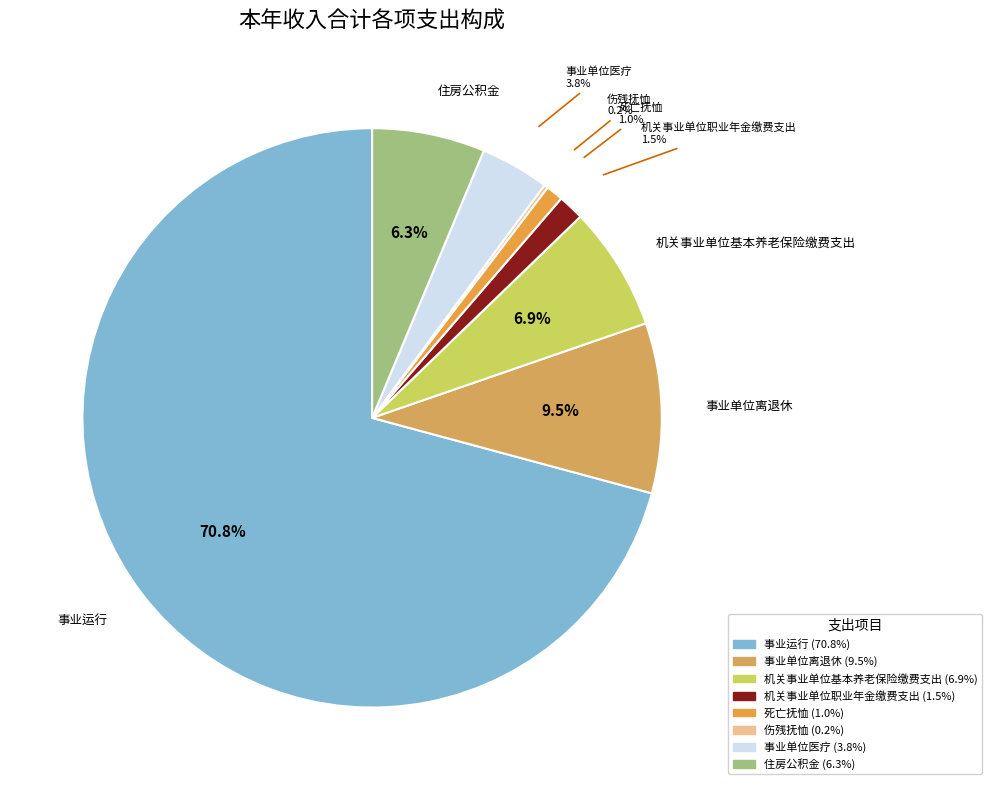

What is the largest slice in the pie chart?

事业运行